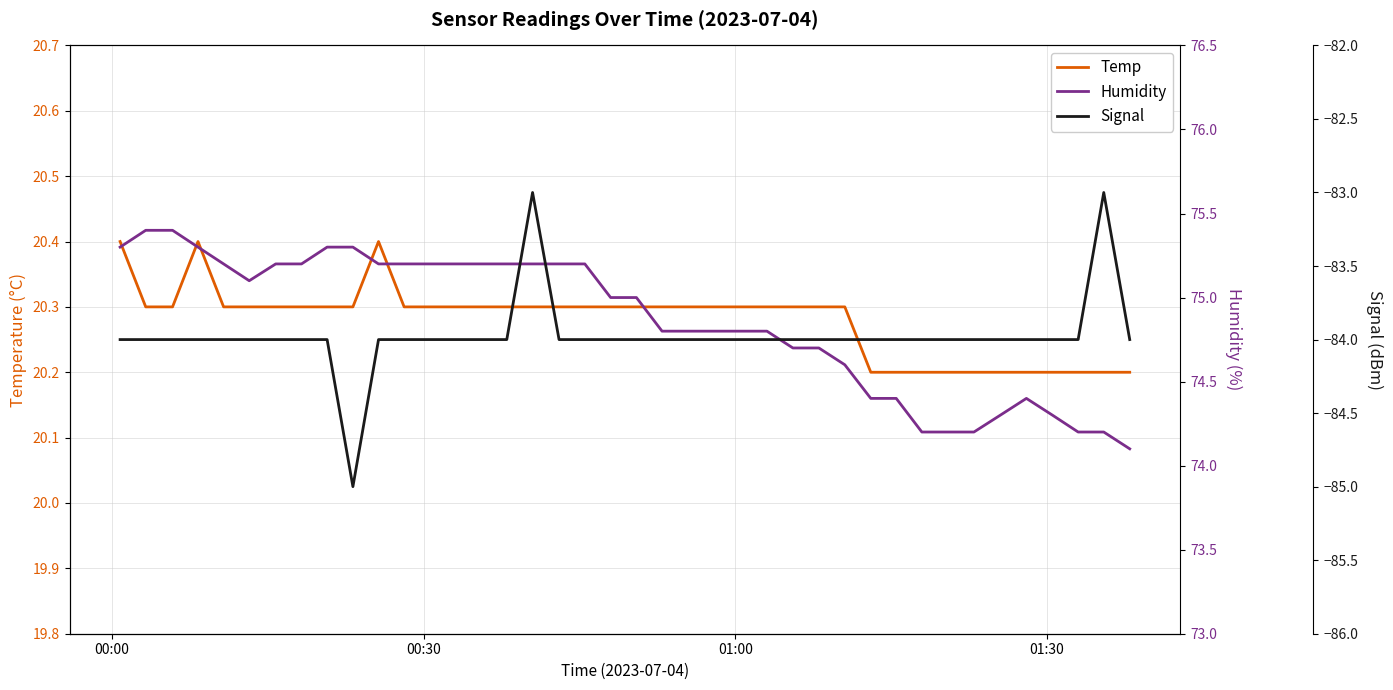

What is the maximum value for Temp?

20.4